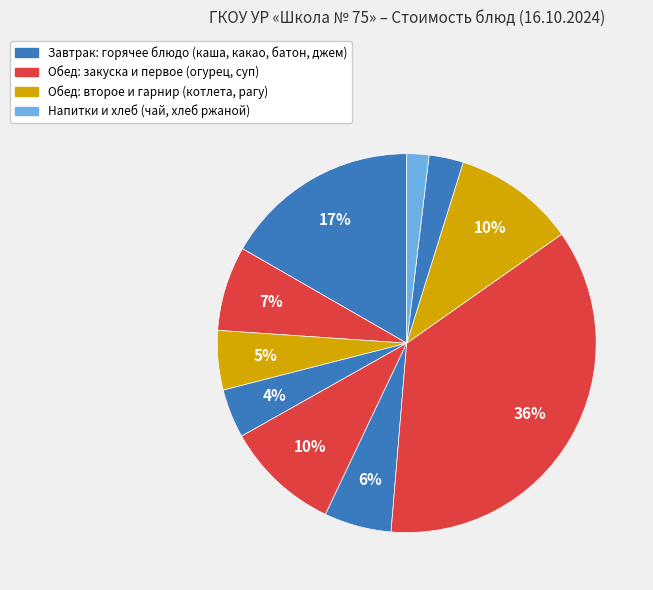

To the nearest percent, what is the difference between the largest and smallest slice percentages?

34%